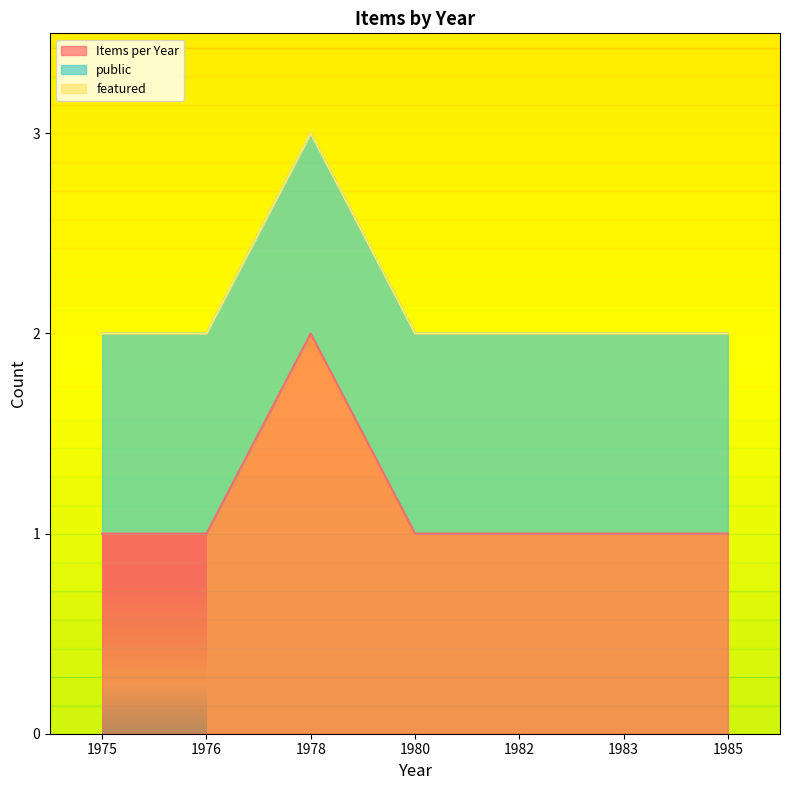

What is the approximate value of Items per Year at 1983?

1